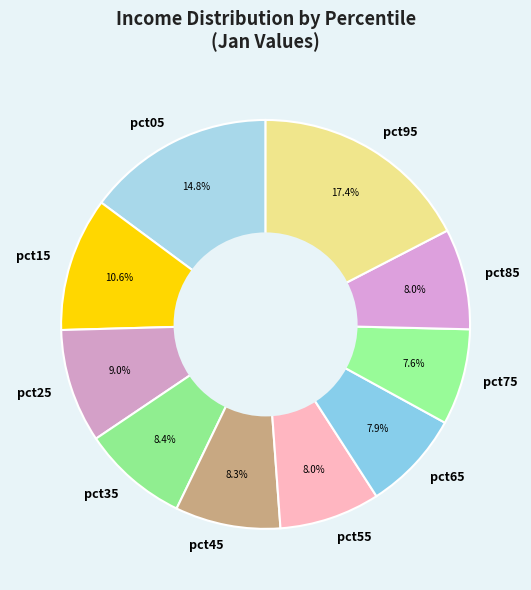

To the nearest percent, what percentage of the pie is pct45?

8%